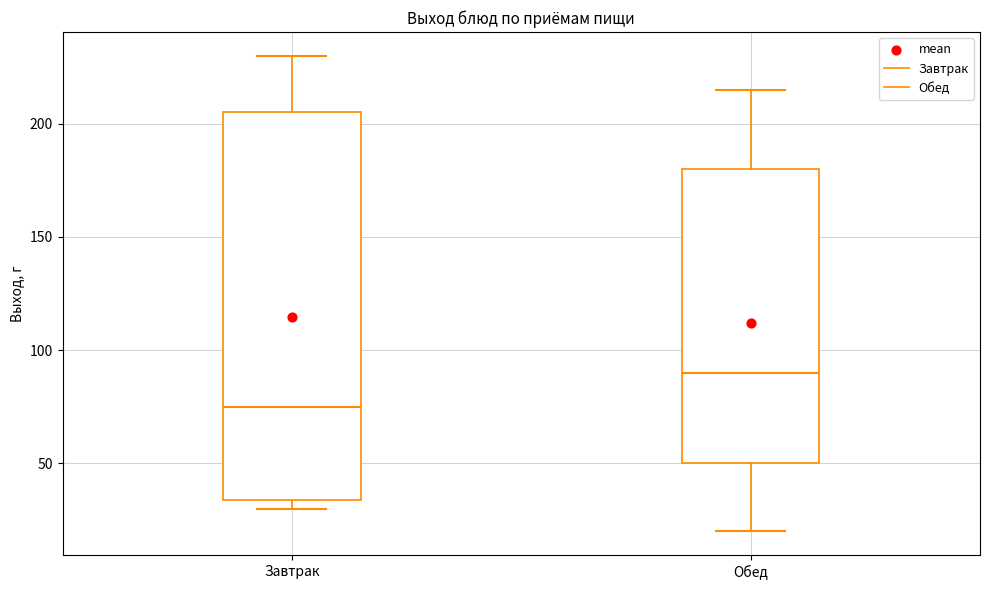

Which box is the tallest, from its lower edge to its upper edge?

Завтрак